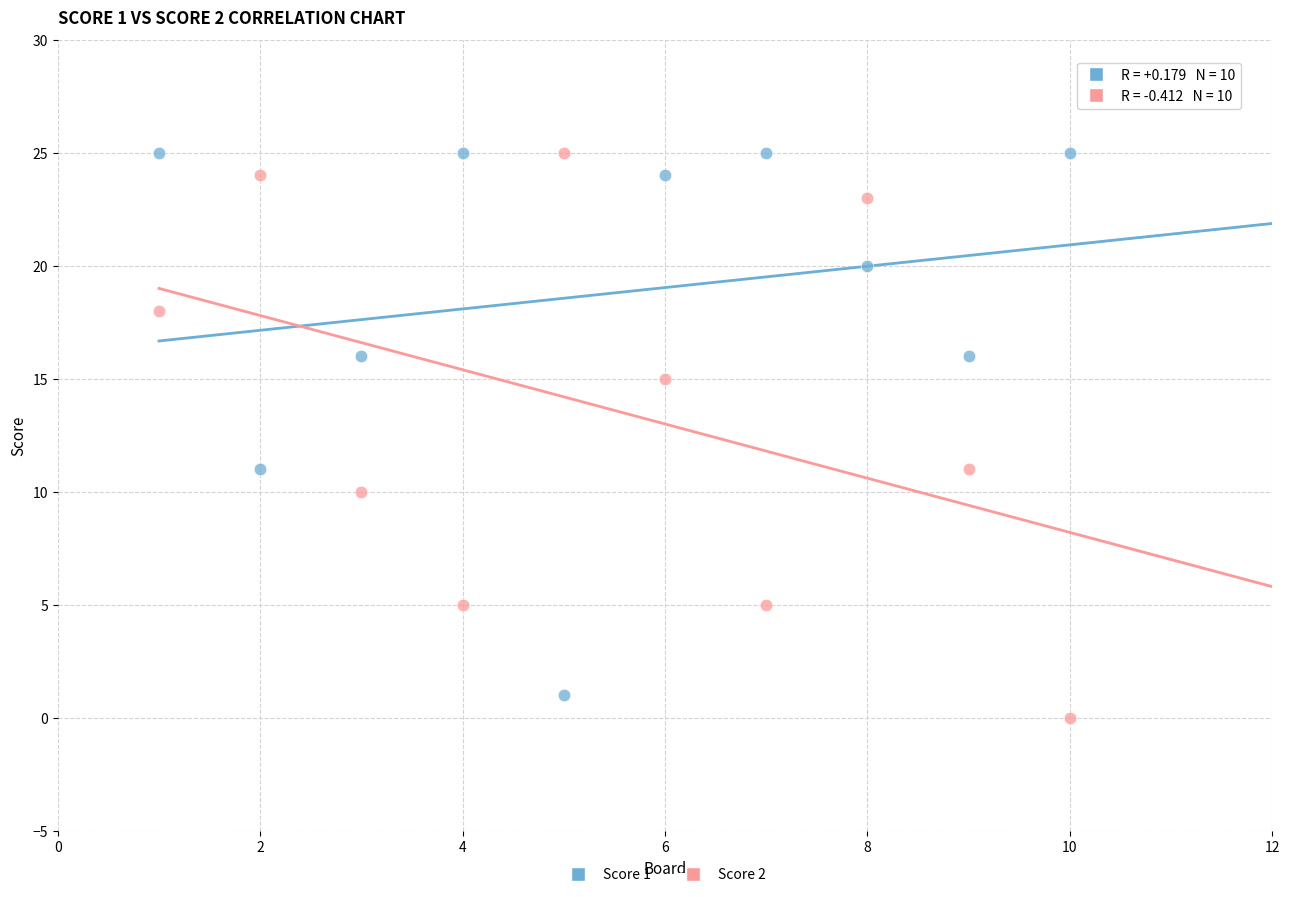

Which series reaches the minimum Y coordinate?

Score 2